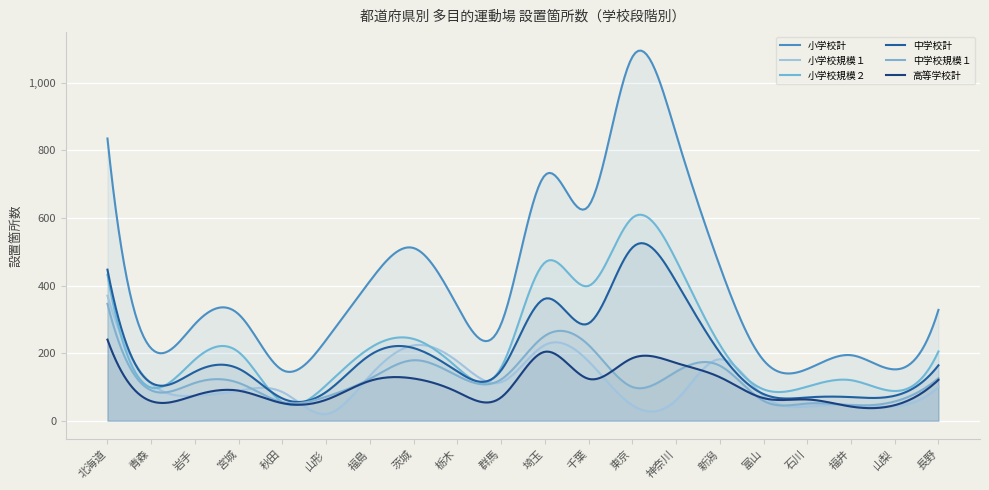

What is the label of the 16th point from the right?

秋田